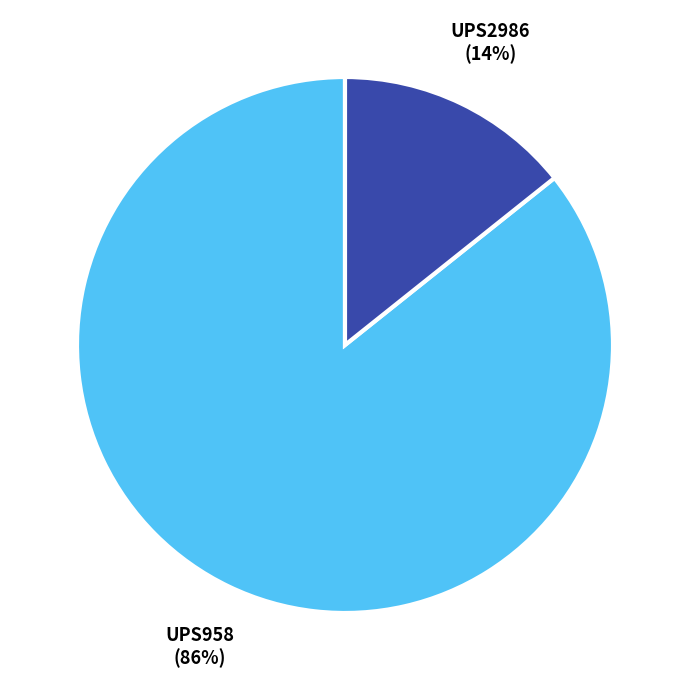

Is there any slice that represents more than half of the pie?

Yes